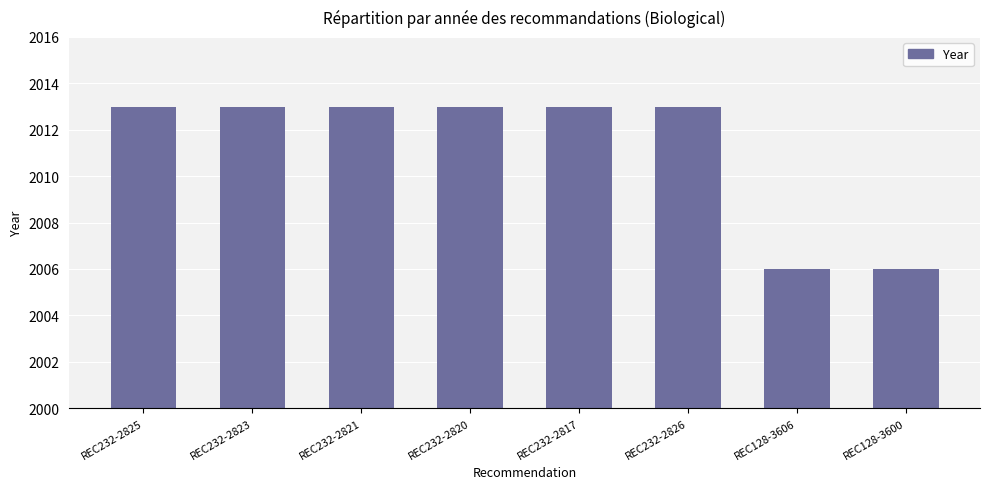

What is the maximum value shown in the chart?

2013